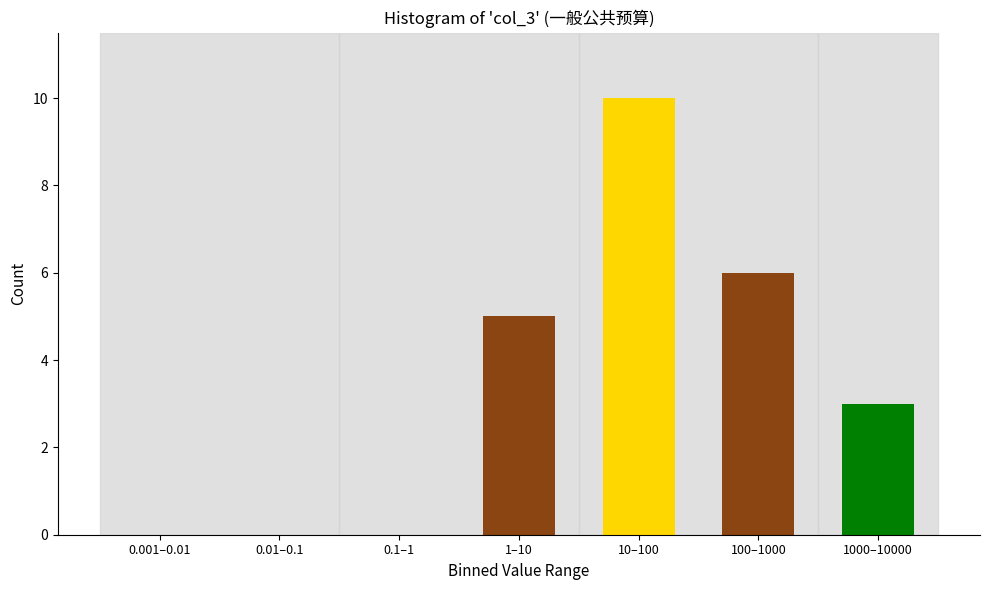

Reading left to right, transcribe all the data shown in this chart.

0.001–0.01=0	0.01–0.1=0	0.1–1=0	1–10=5	10–100=10	100–1000=6	1000–10000=3